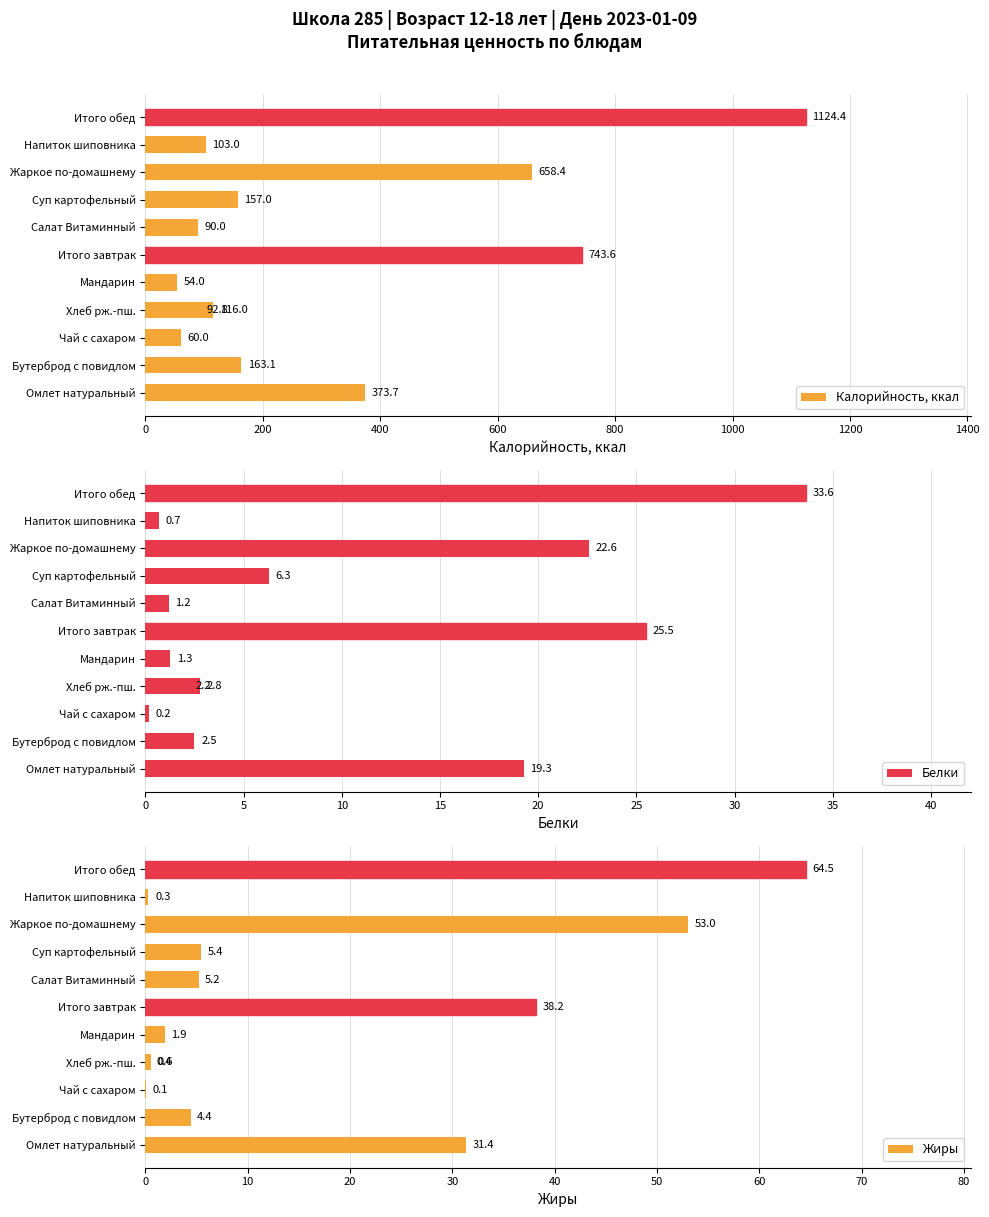

At Чай с сахаром, list the series in order from smallest to largest.

Жиры, Белки, Калорийность, ккал